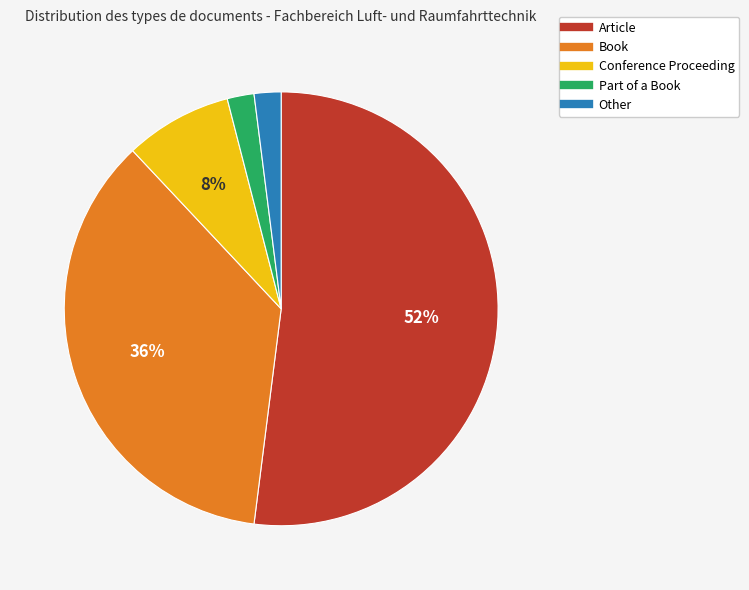

Is the sum of Other and Book greater than half?

No